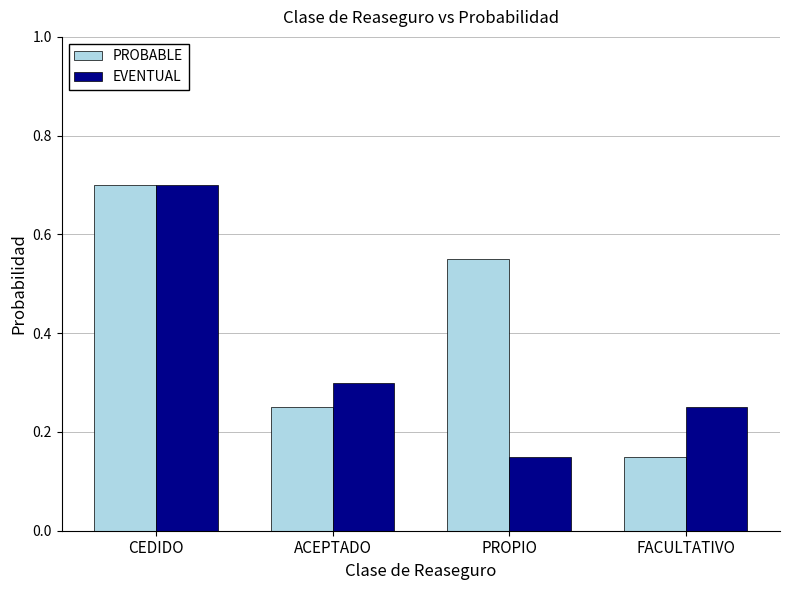

True or false: EVENTUAL has a value of 0.7 at CEDIDO.

True